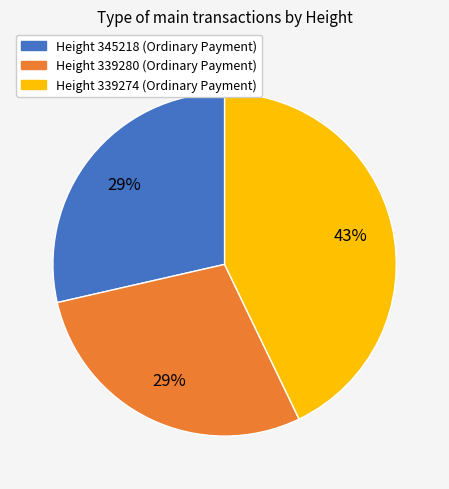

Is there a majority slice in this chart?

No